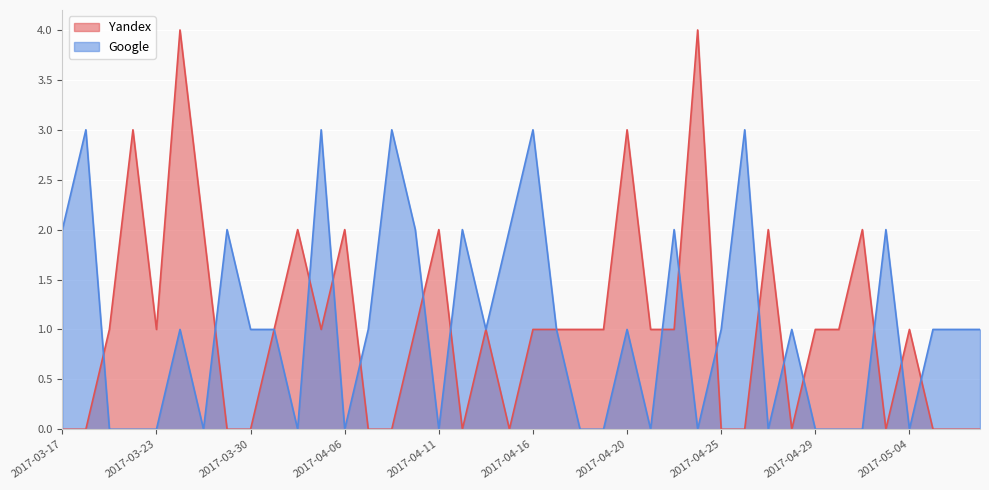

True or false: Yandex has more than 2 points higher than both neighbors.

True